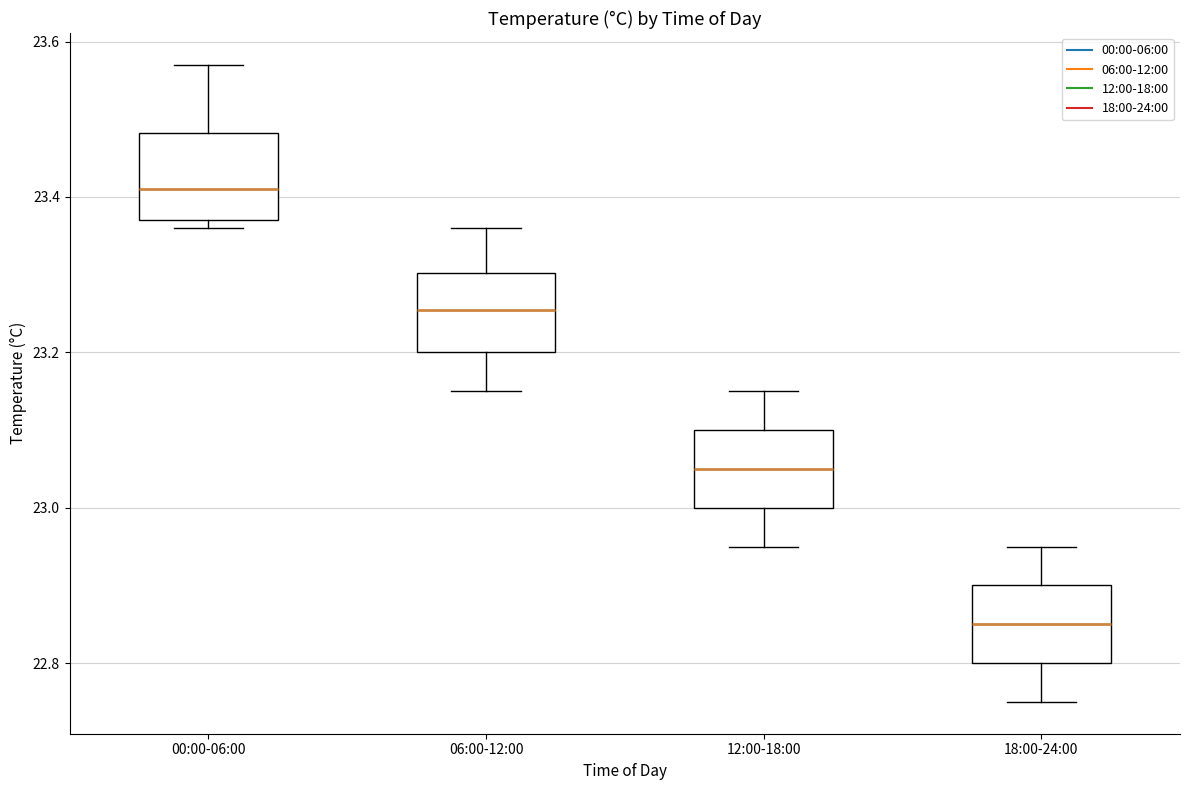

Which box's median line is the highest?

00:00-06:00